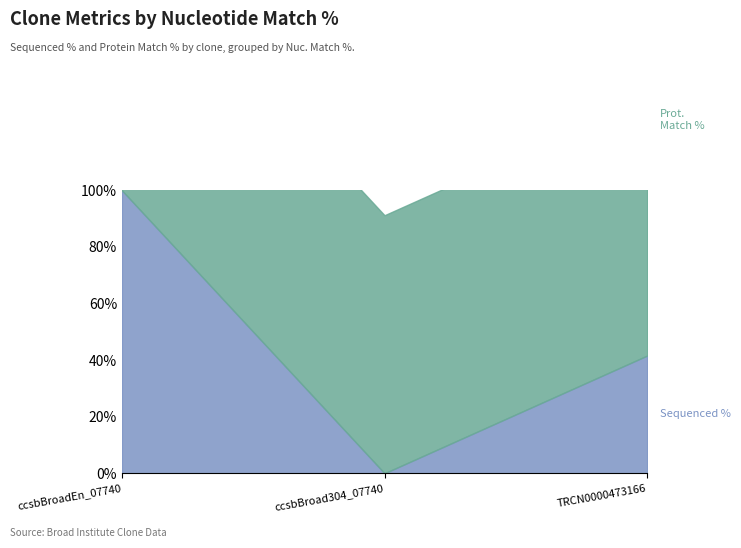

What is the minimum value for Prot. Match %?

91.2